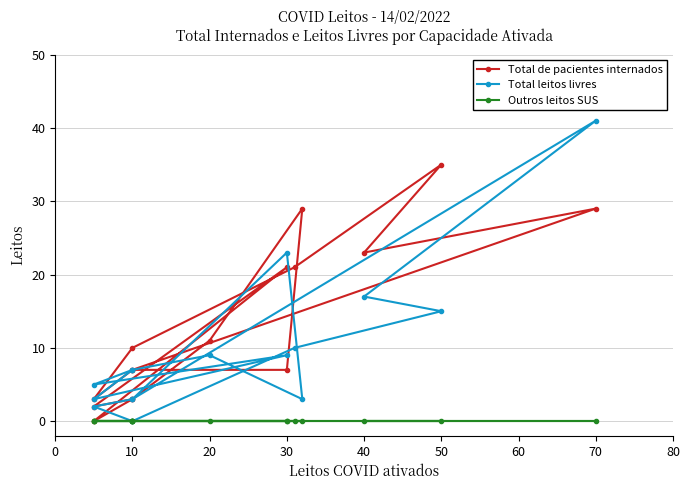

What is the value of the Total leitos livres point at the 16th from the left?

7